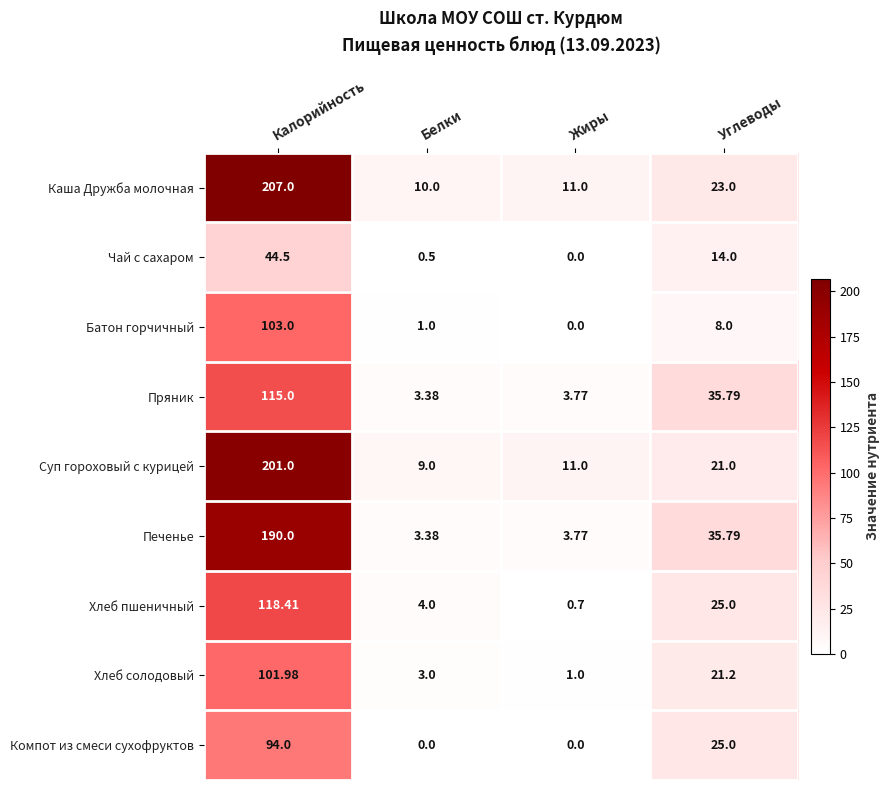

At which category is the sum across all series the highest?

Калорийность